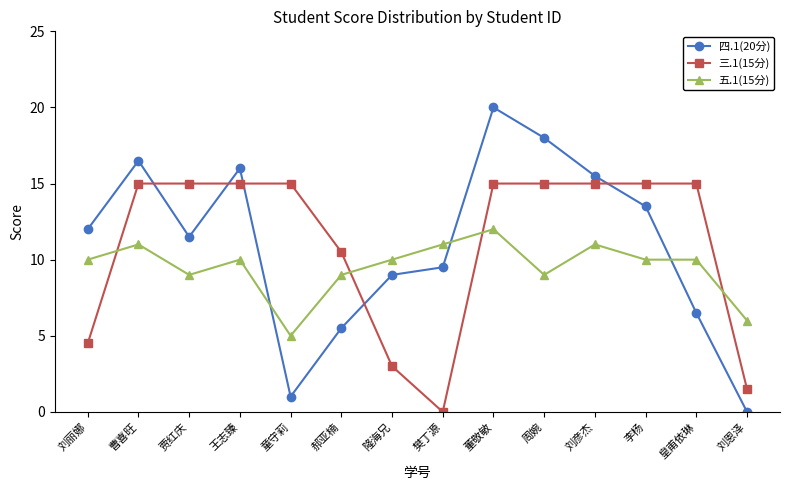

Is it true that 三.1(15分) equals 10.0 at 董敬敏?

False